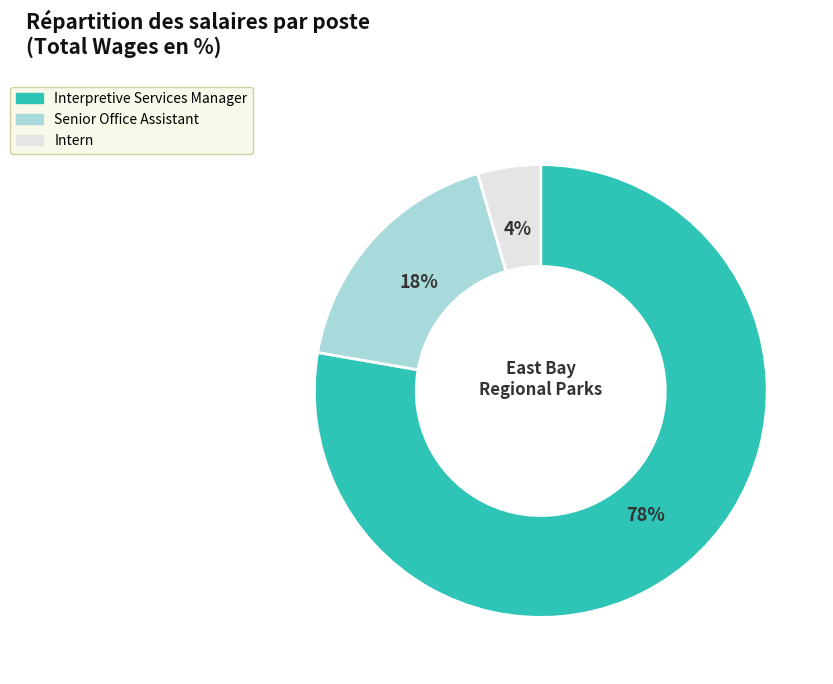

Combined, do Interpretive Services Manager and Senior Office Assistant account for over 50%?

Yes